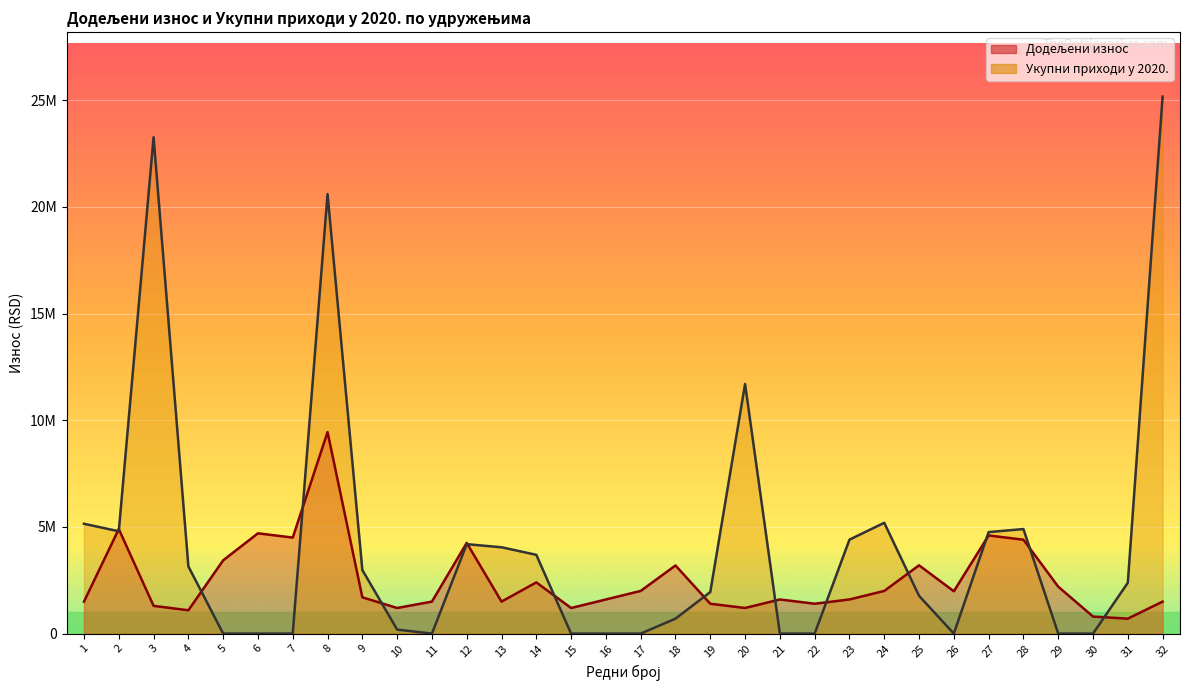

What is the maximum value for Додељени износ?

9443509